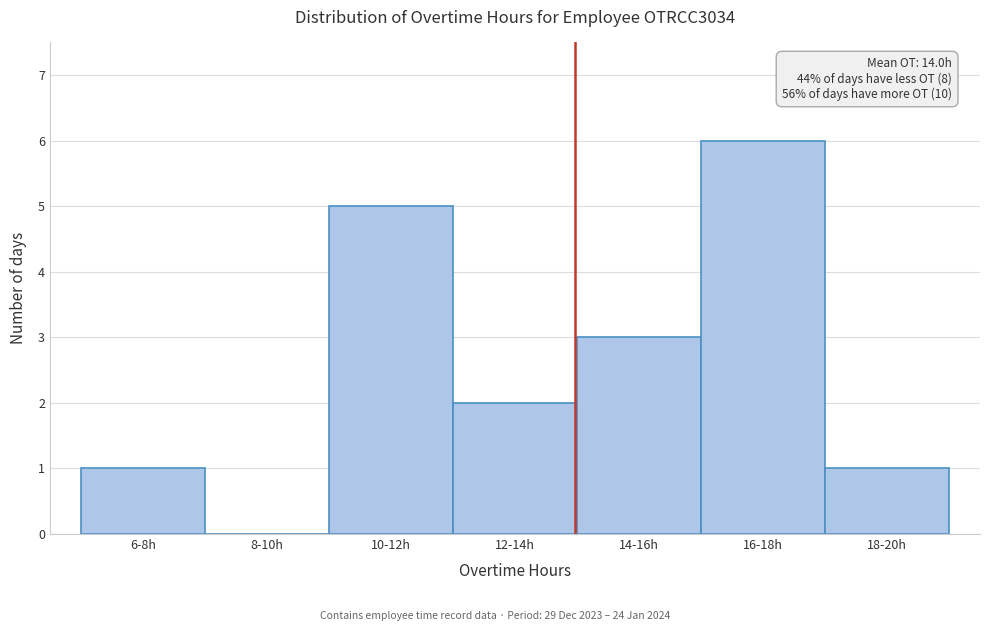

Reading left to right, transcribe all the data shown in this chart.

6-8h=1	8-10h=0	10-12h=5	12-14h=2	14-16h=3	16-18h=6	18-20h=1